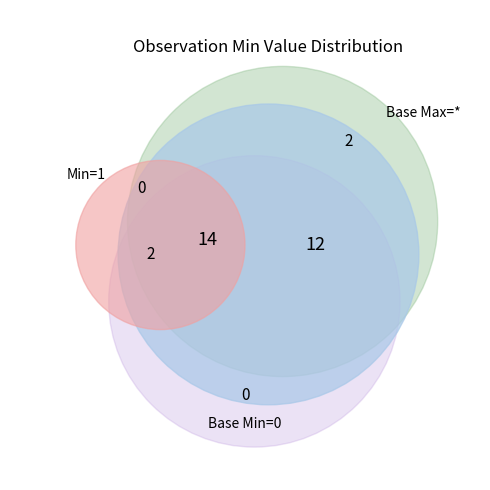

Combined, do 2 and 12 account for over 50%?

No